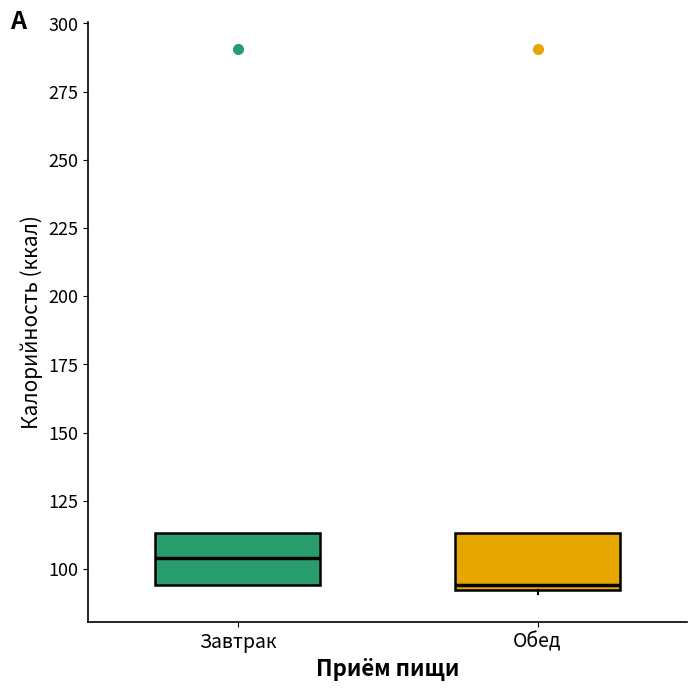

Which box has the highest median line?

Завтрак